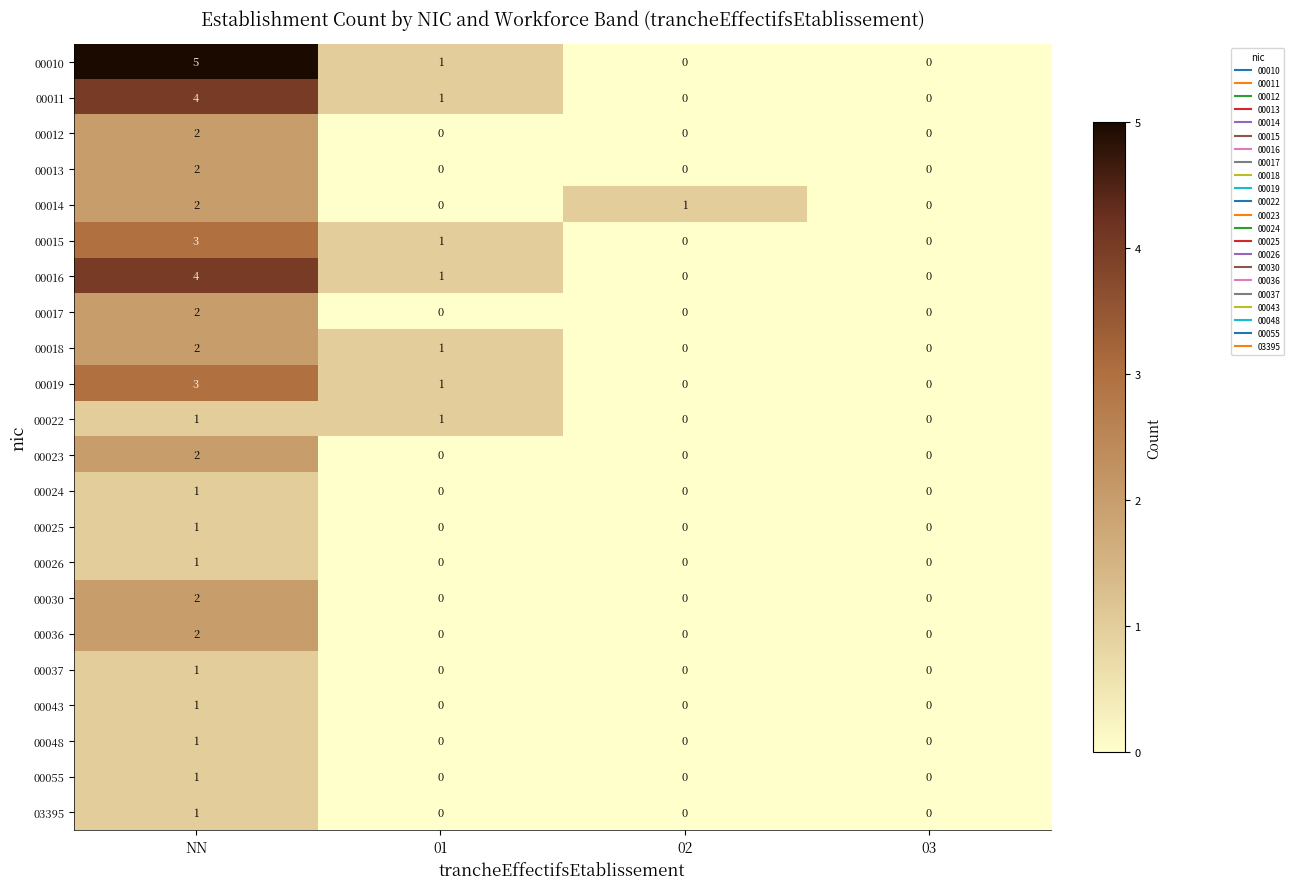

Is it true that 00019 equals 3 at NN?

True